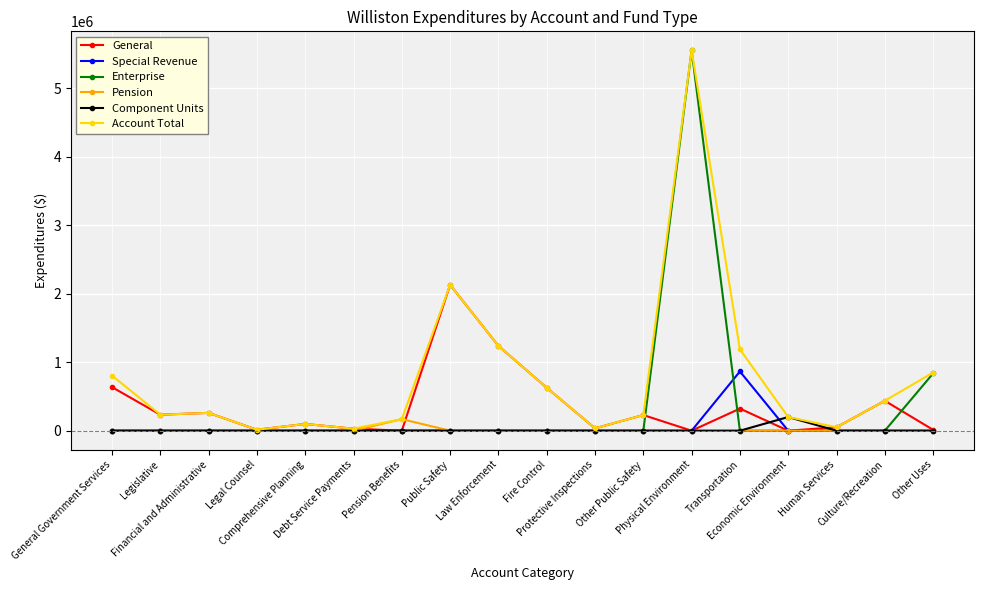

Which series has the largest total across all categories?

Account Total